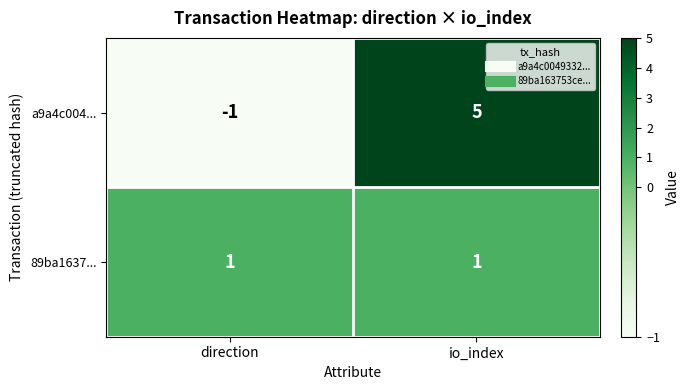

What is the maximum value shown in the chart?

5